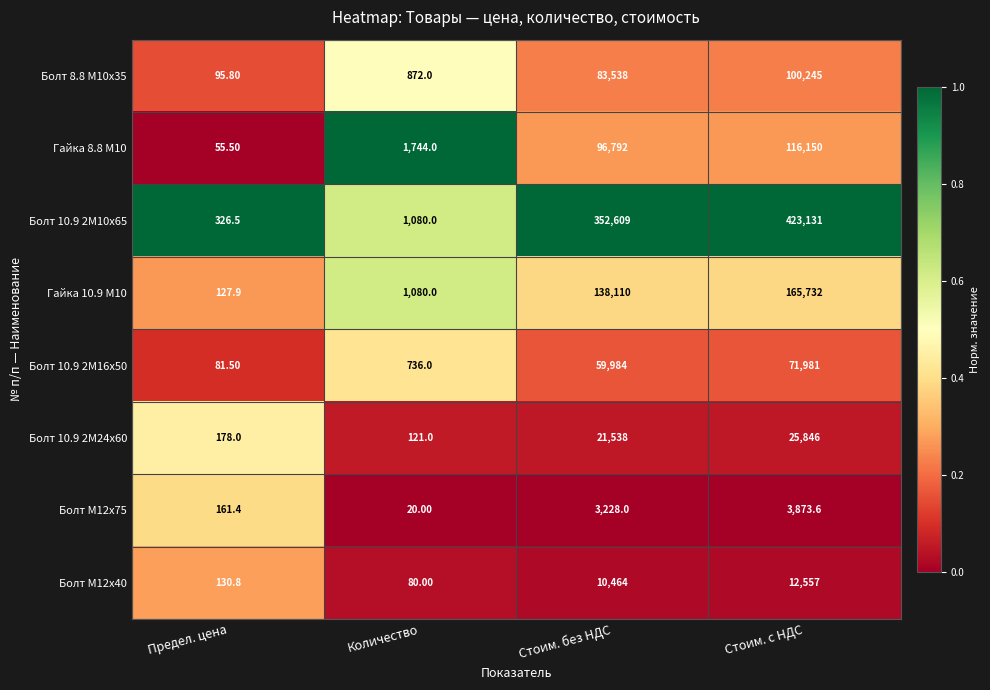

How many categories are shown in the chart?

4